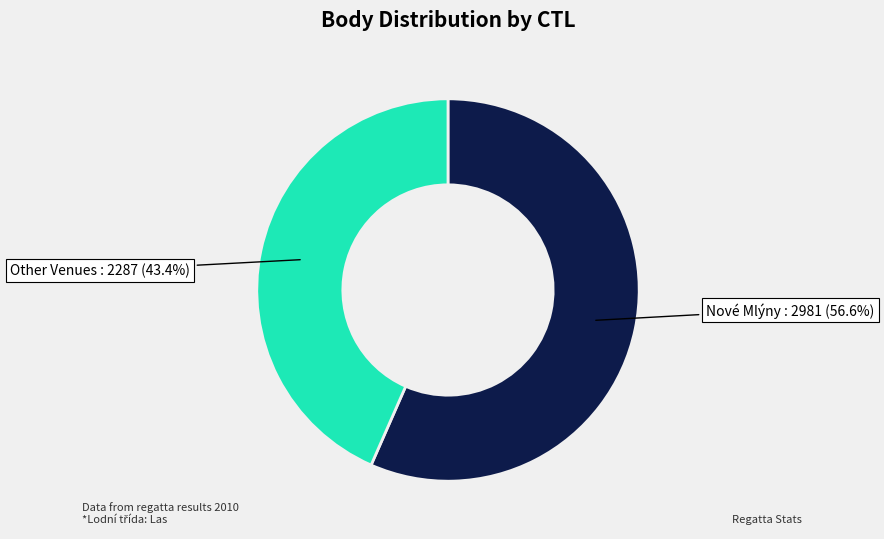

Which has a higher value, Other Venues or Nové Mlýny?

Nové Mlýny